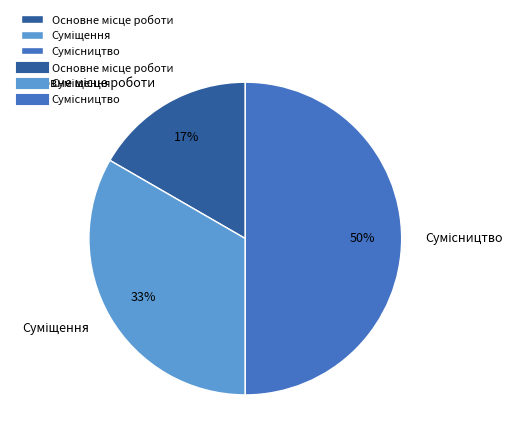

To the nearest percent, what is the average slice percentage?

33%